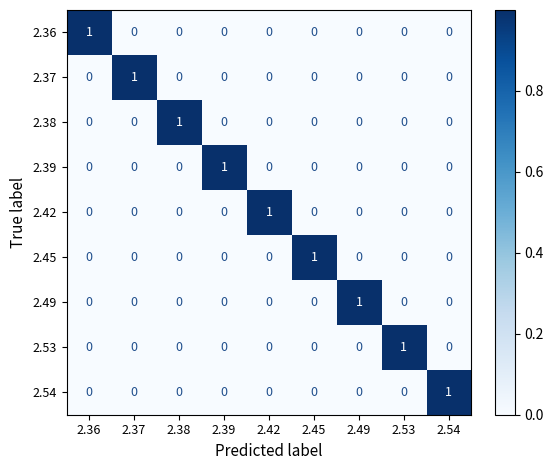

At how many categories does at least one series exceed 0?

9